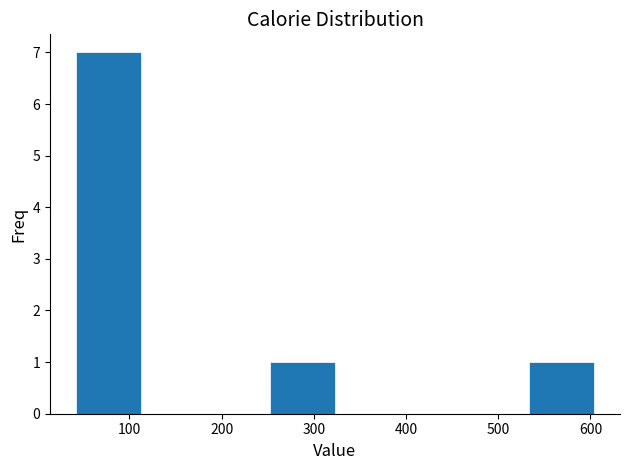

Which range on the x-axis has the tallest bar?

40 to 110